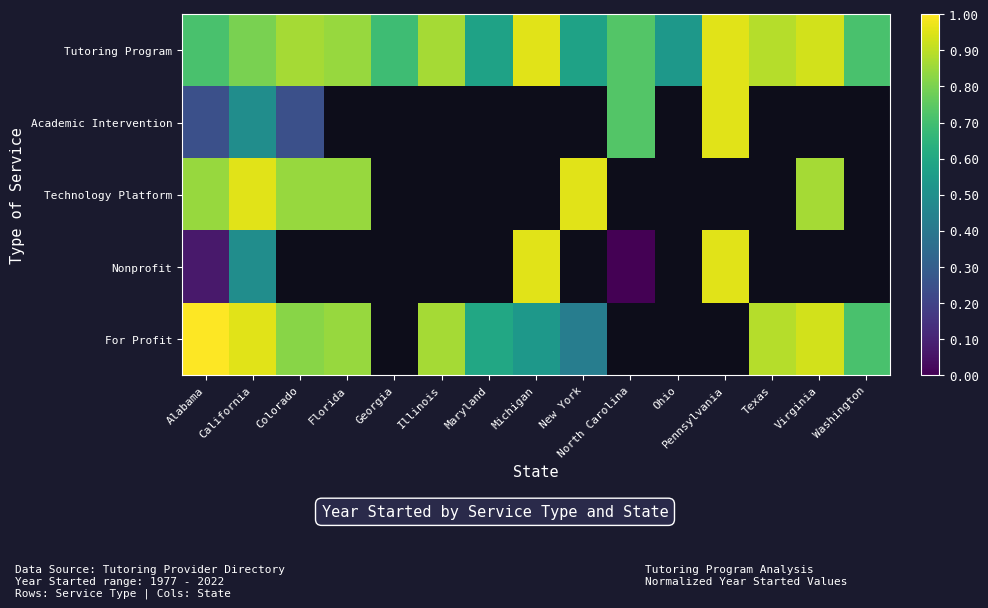

What is the difference between the Tutoring Program values at Pennsylvania and New York?

0.4